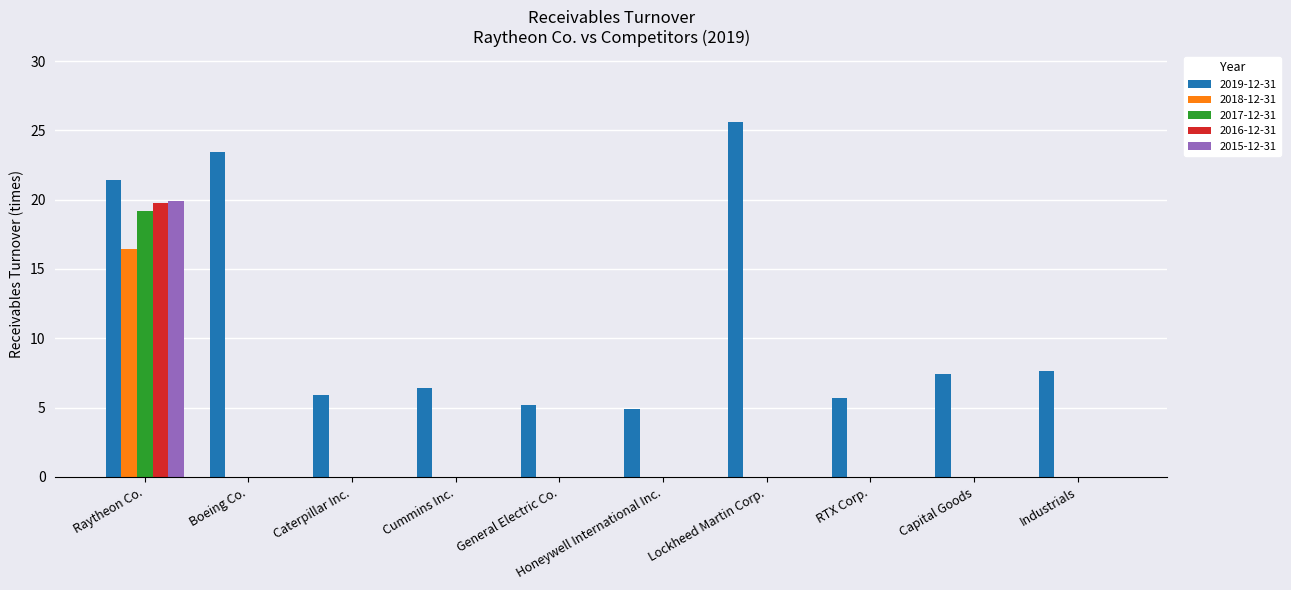

How many groups of bars are there?

10